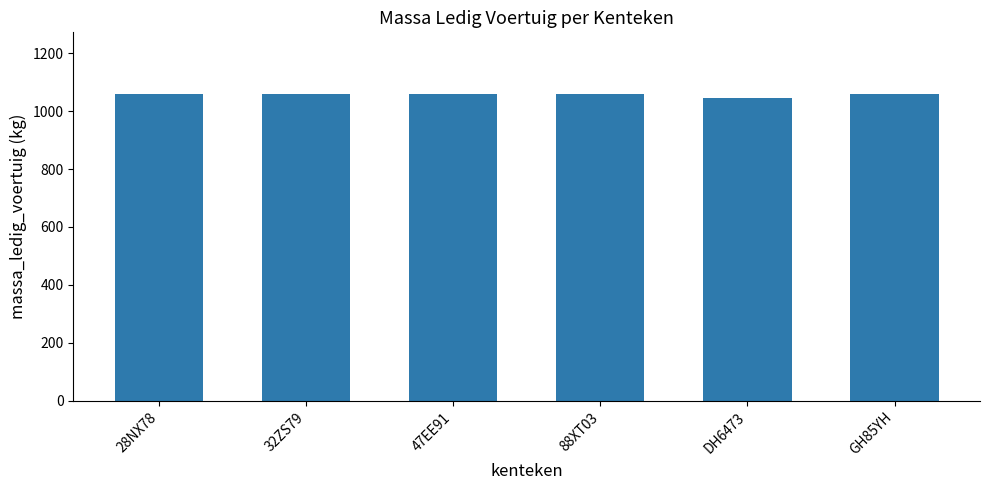

Reading left to right, what are all the values shown in this chart?

28NX78=1060	32ZS79=1060	47EE91=1060	88XT03=1060	DH6473=1045	GH85YH=1060